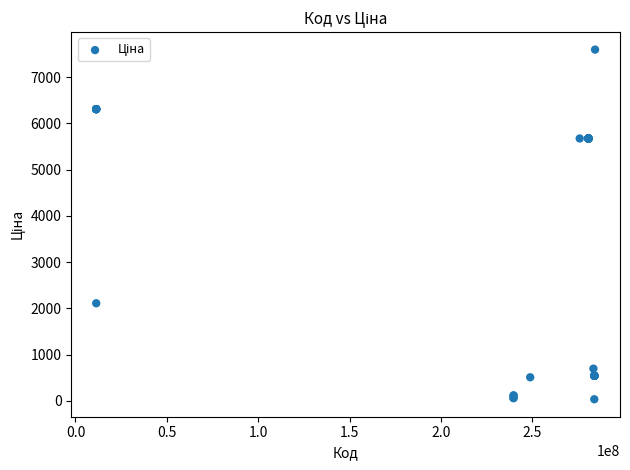

What Y value in the scatter plot is closest to 3814?

2108.4